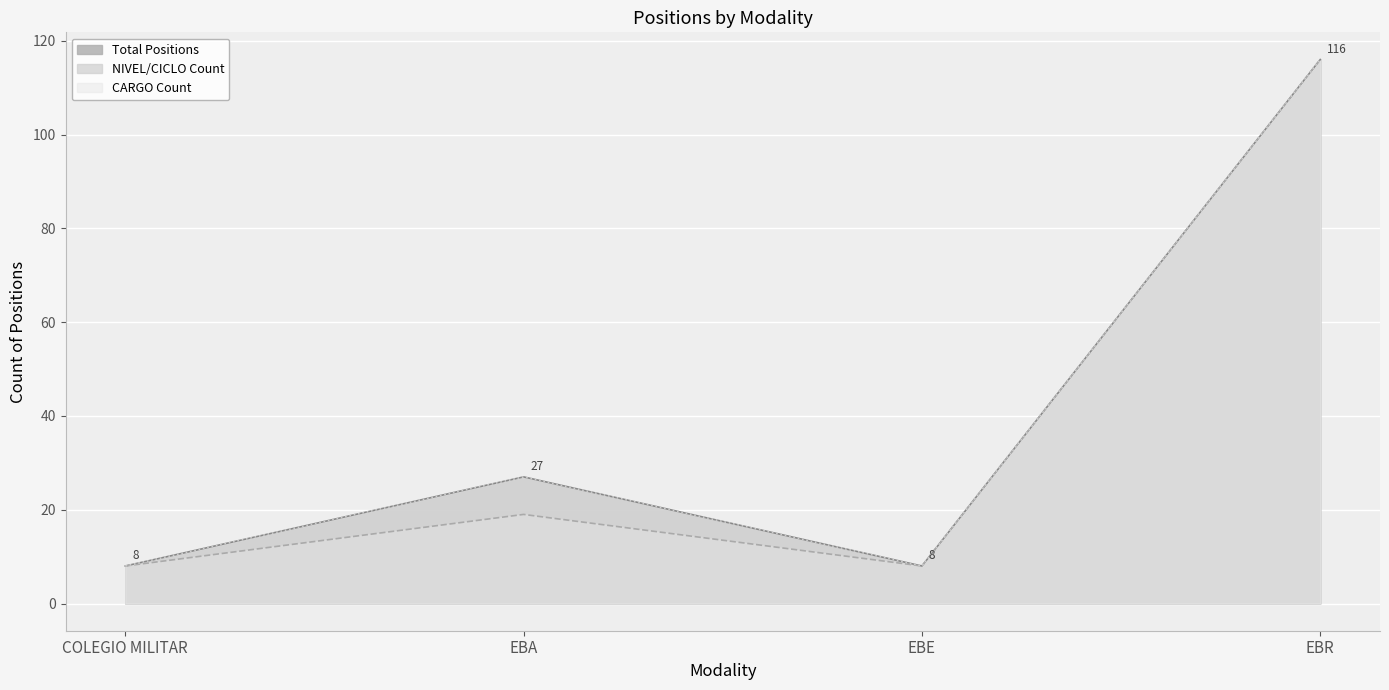

At how many categories does at least one series exceed 95?

1